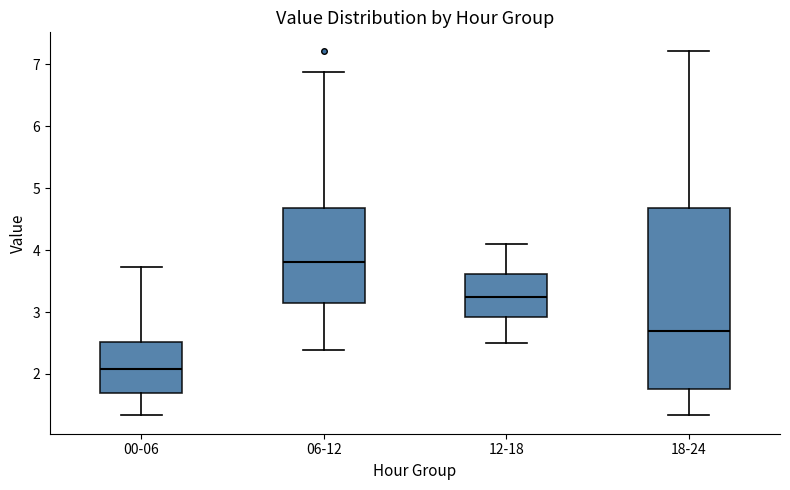

Which box has the highest median line?

06-12